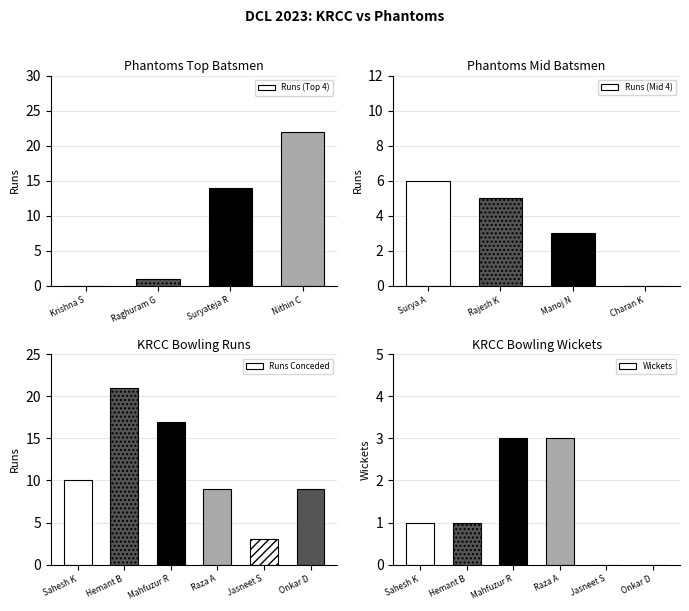

What is the highest value of the Runs Conceded series?

21